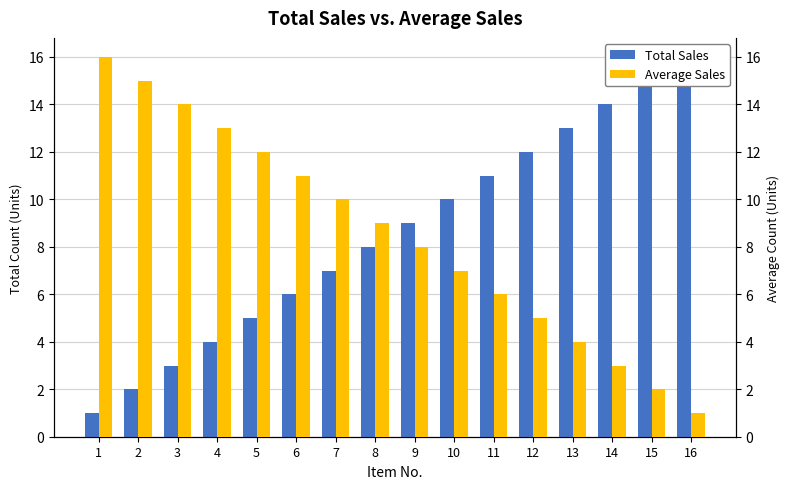

What is the difference between the Total Sales values at 16 and 10?

6